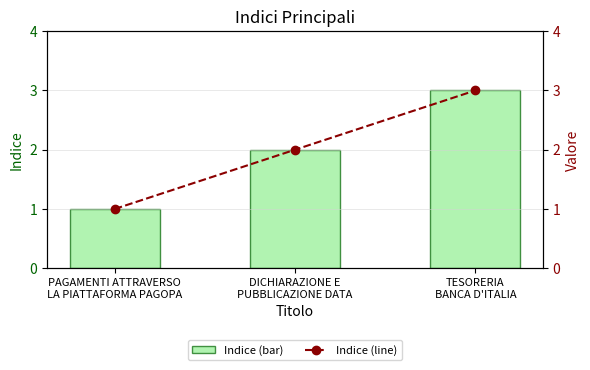

Which has a higher value, PAGAMENTI ATTRAVERSO
LA PIATTAFORMA PAGOPA or DICHIARAZIONE E
PUBBLICAZIONE DATA?

DICHIARAZIONE E
PUBBLICAZIONE DATA